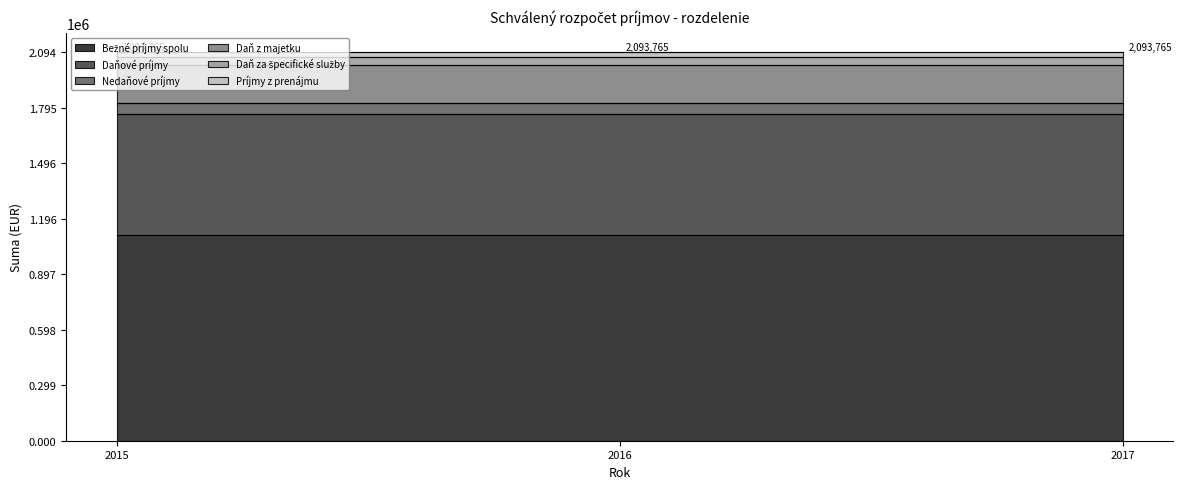

What is the lowest value of the Nedaňové príjmy series?

58744